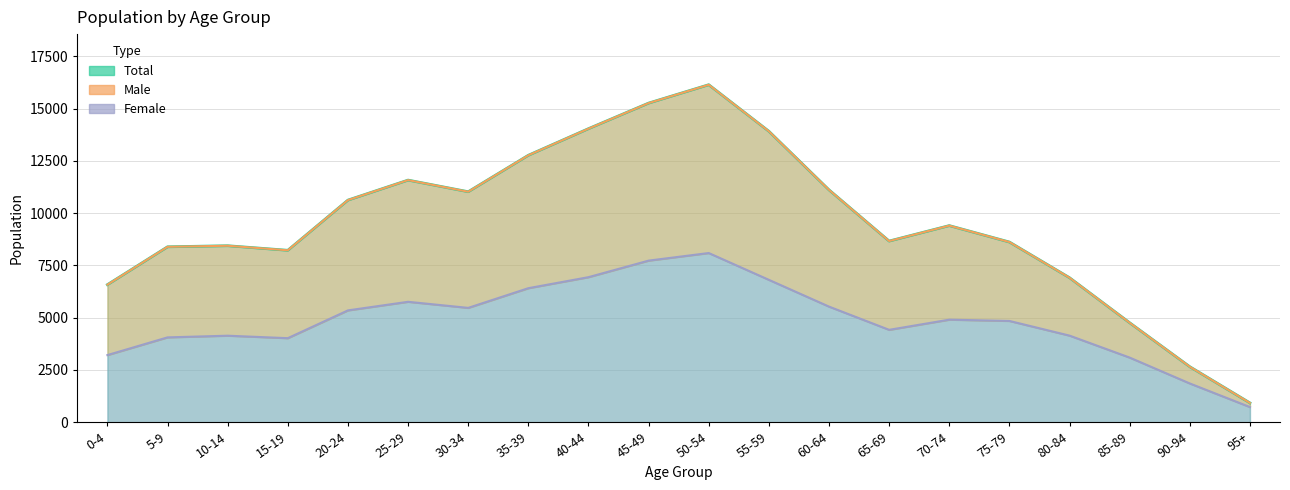

Which series changed the most between 65-69 and 95+?

Male